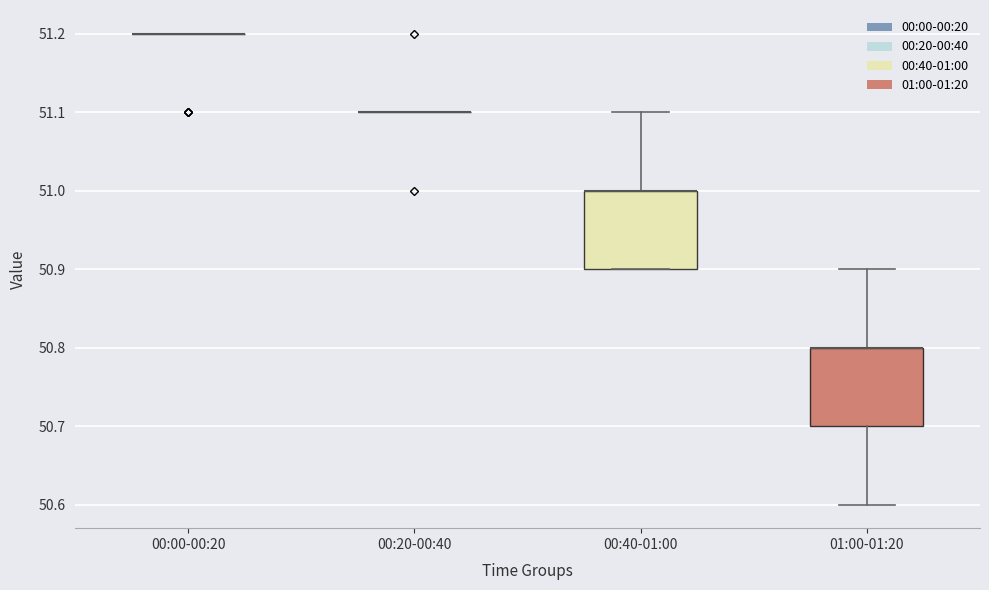

Reading left to right, read every box against the y-axis: the position of its median line, the range the box covers, and the ends of its whiskers. The values are not printed on the chart, so give them approximately, as read against the axis.

00:00-00:20: box collapsed to a line at 51.2, whiskers 51.2 to 51.2
00:20-00:40: box collapsed to a line at 51.1, whiskers 51.1 to 51.1
00:40-01:00: median 51.0 (drawn on the box's upper edge), box 50.9 to 51.0, whiskers 50.9 to 51.1
01:00-01:20: median 50.8 (drawn on the box's upper edge), box 50.7 to 50.8, whiskers 50.6 to 50.9